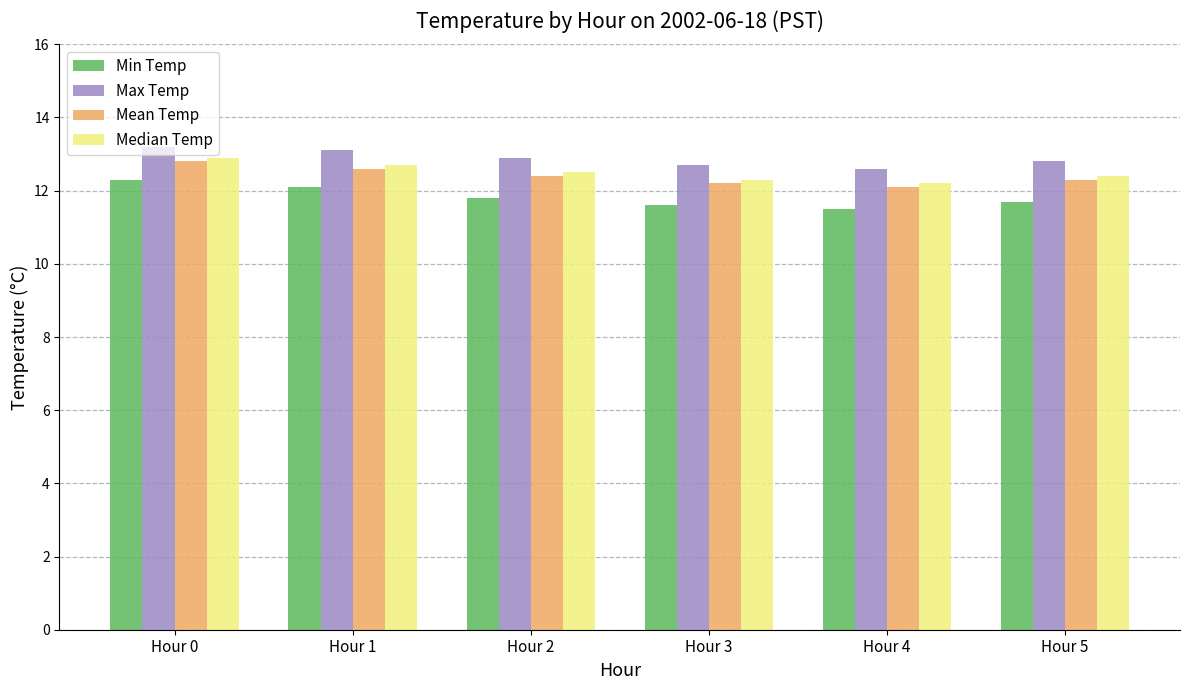

What is the difference between the second highest and minimum values in the Median Temp series?

0.5